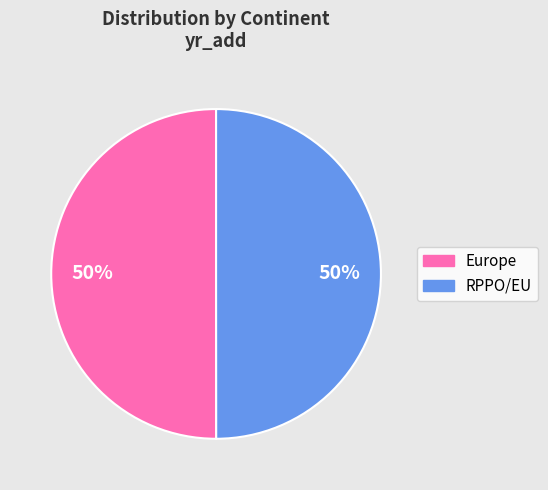

The RPPO/EU slice represents 50% of the pie. True or false?

True